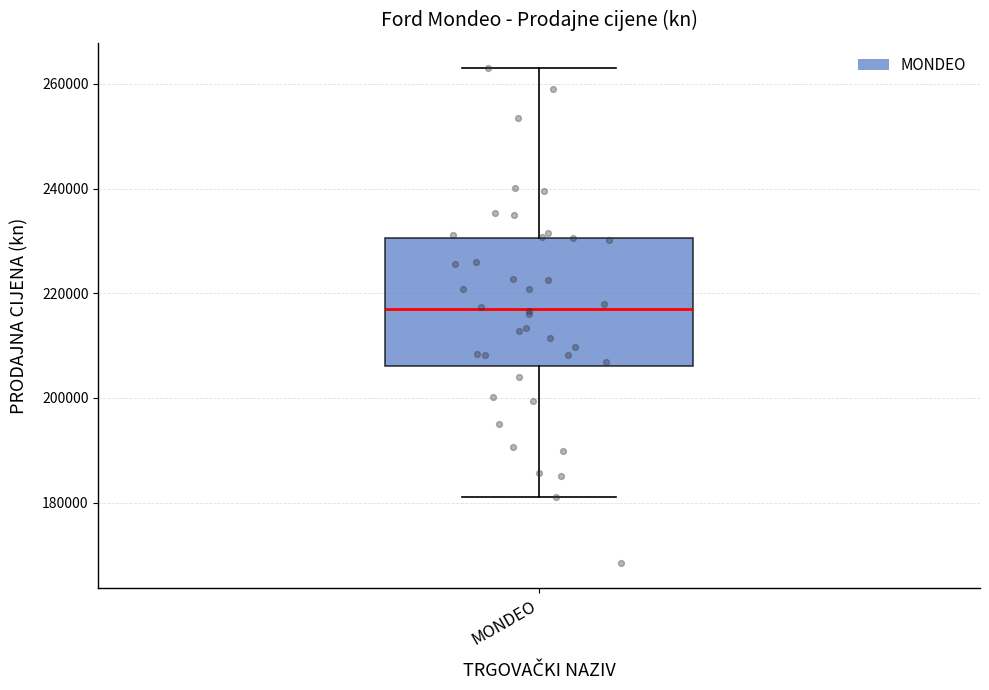

Where is the lower edge of the box for MONDEO on the y-axis? The values are not printed on the chart, so give them approximately, as read against the axis.

206000